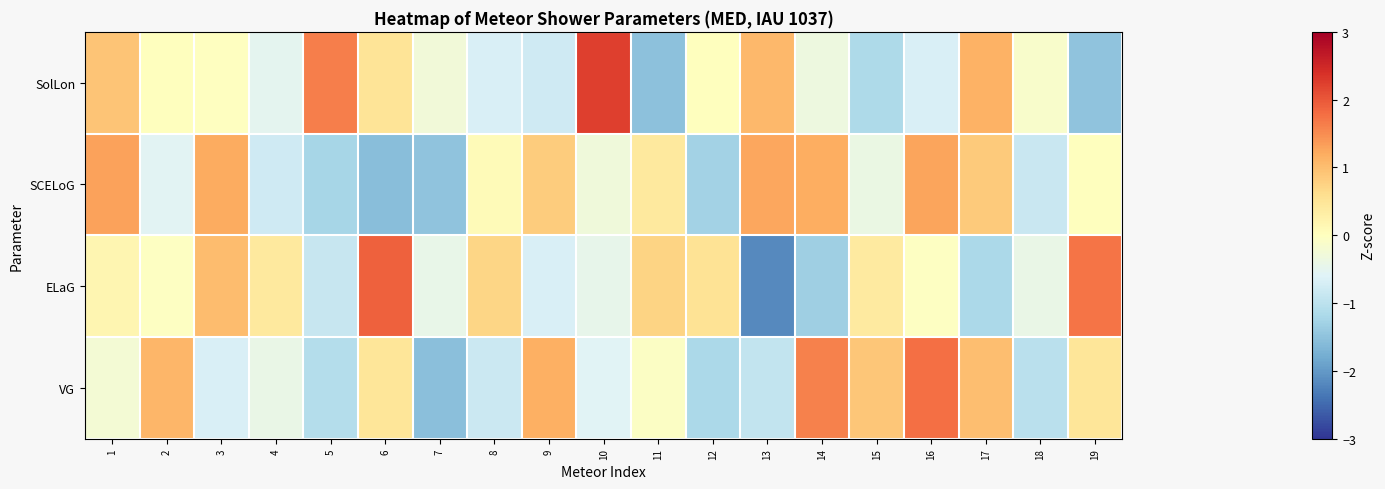

Which has a higher value, 12 or 3?

12